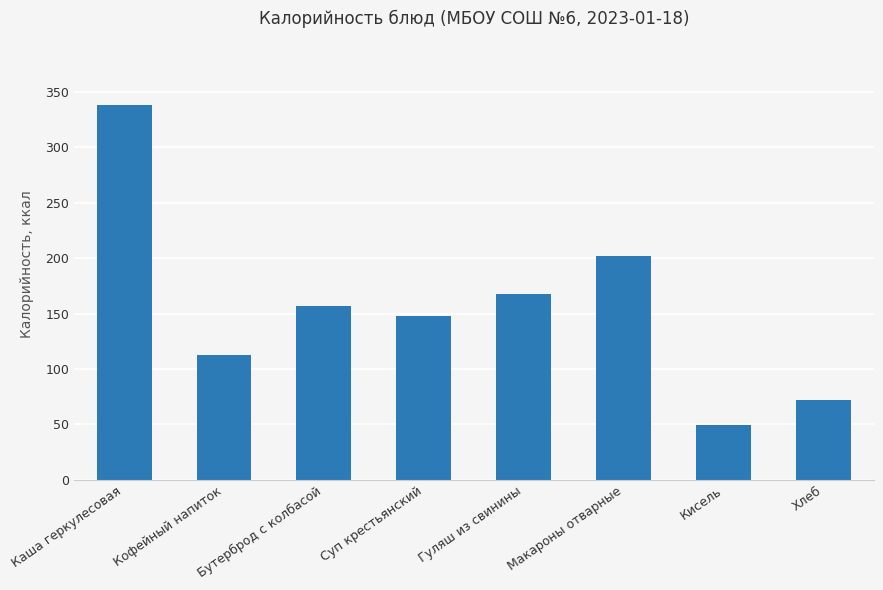

List the labels in order of value, smallest first.

Кисель, Хлеб, Кофейный напиток, Суп крестьянский, Бутерброд с колбасой, Гуляш из свинины, Макароны отварные, Каша геркулесовая